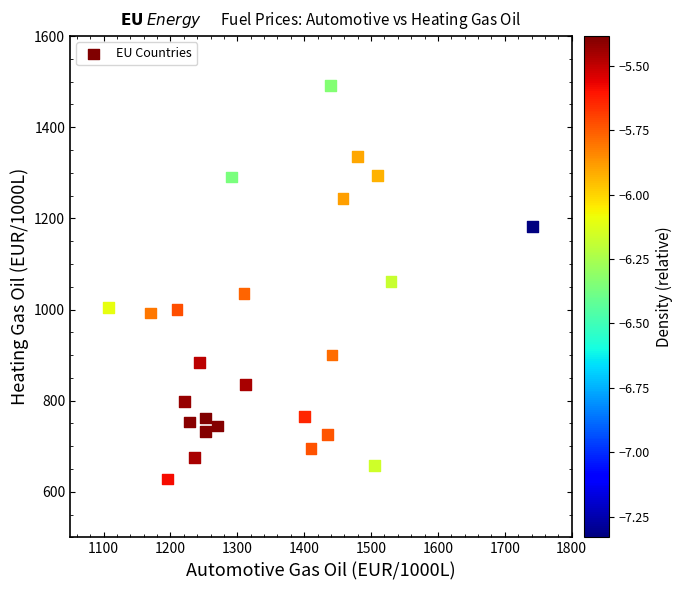

What is the range of X values (max minus min)?

633.8